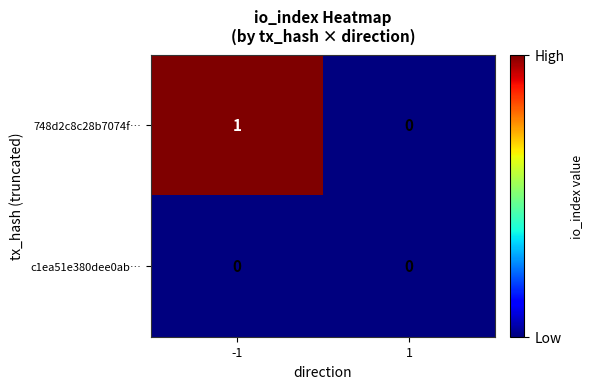

Which series has the largest total across all categories?

748d2c8c28b7074f…